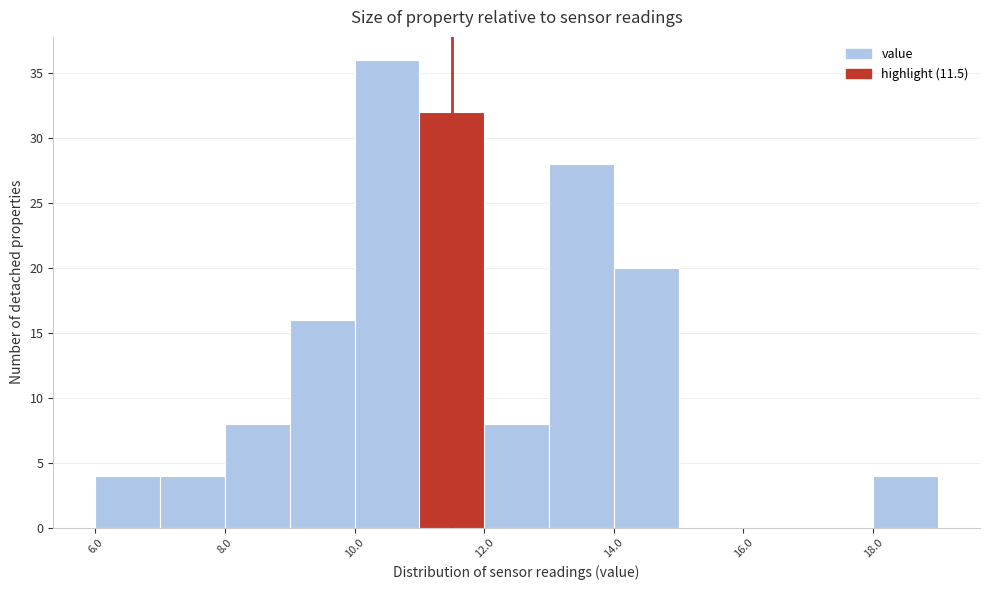

What is the height of the bar covering 14 to 15 on the x-axis? The values are not printed on the chart, so give them approximately, as read against the axis.

20